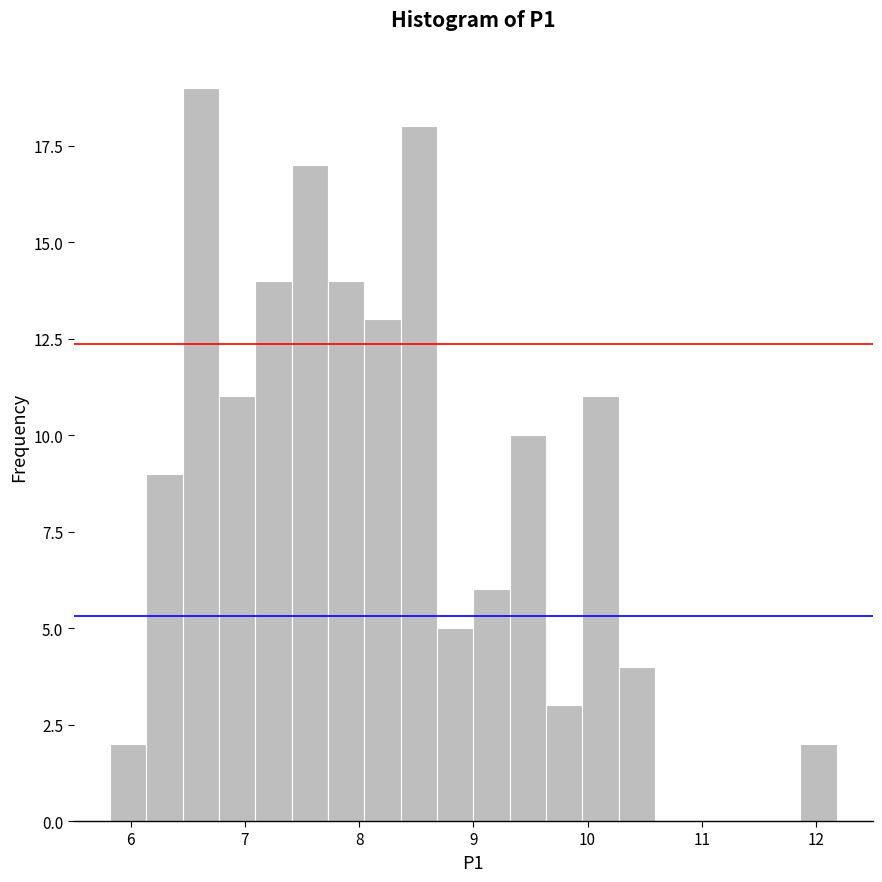

Read against the x-axis, roughly where is the centre of the tallest bar?

6.6